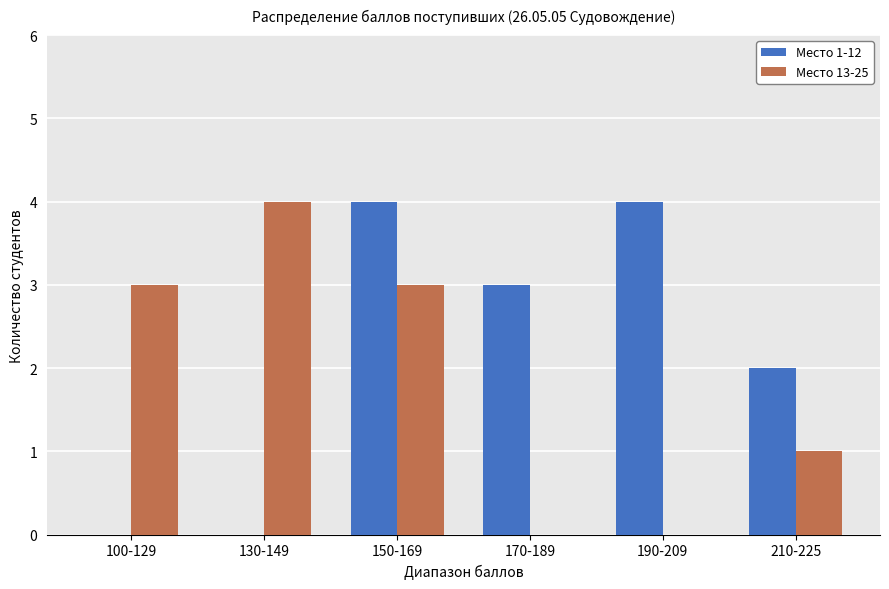

Which series has the largest total across all categories?

Место 1-12